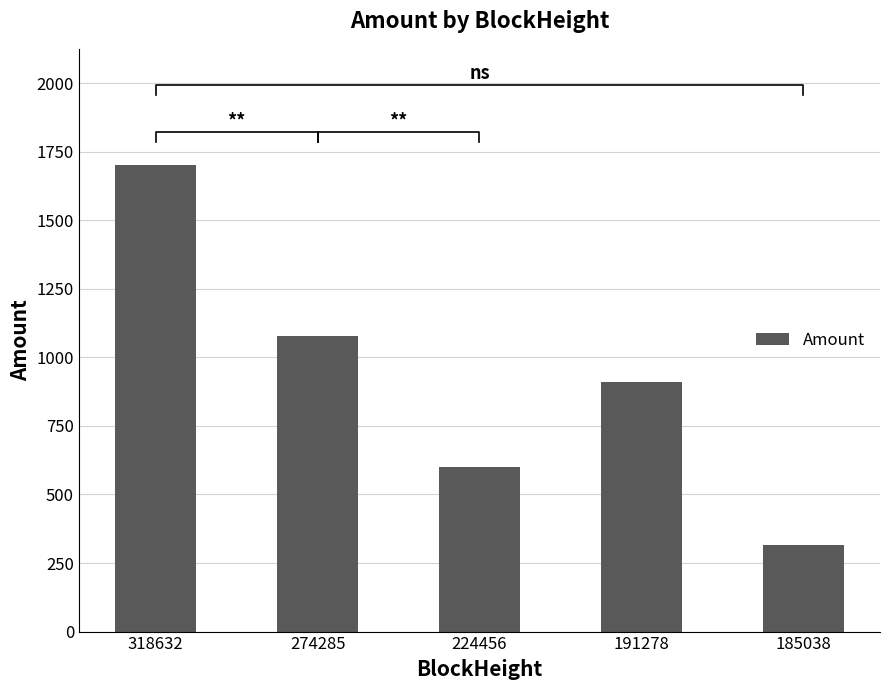

How many data points does each series have?

5